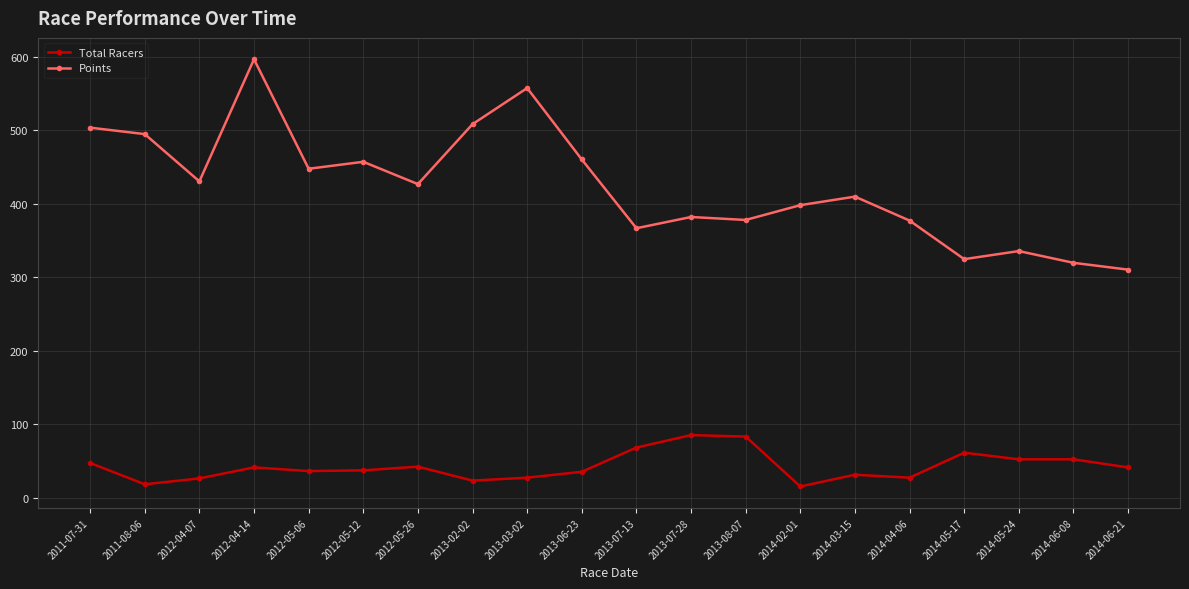

True or false: Points and Total Racers cross at least once.

False